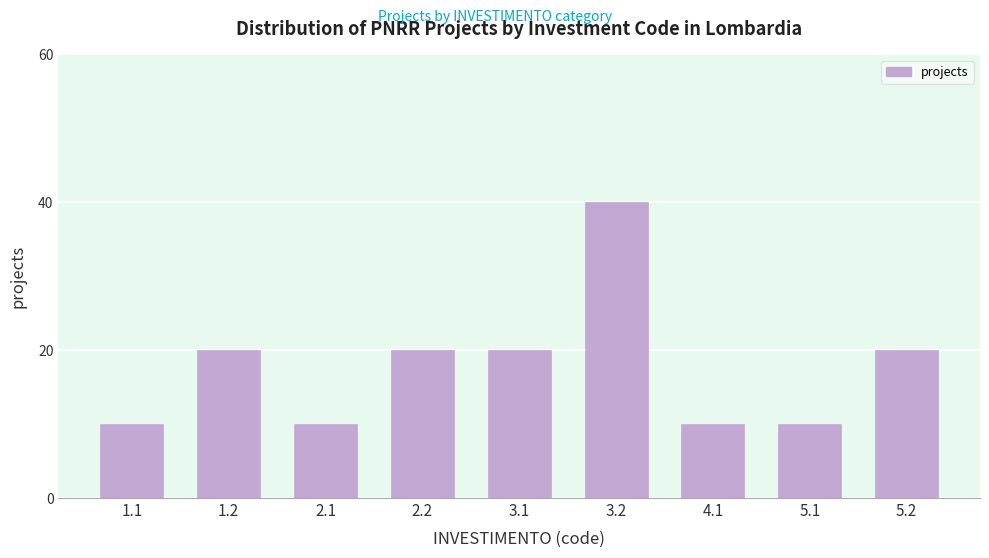

Reading right to left, extract all data points from this chart.

5.2=20	5.1=10	4.1=10	3.2=40	3.1=20	2.2=20	2.1=10	1.2=20	1.1=10